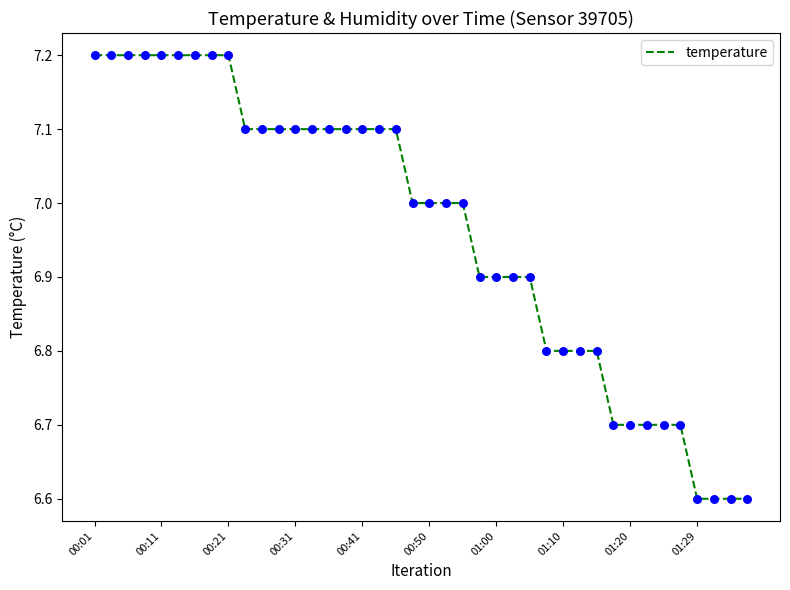

What is the minimum value shown in the chart?

6.6